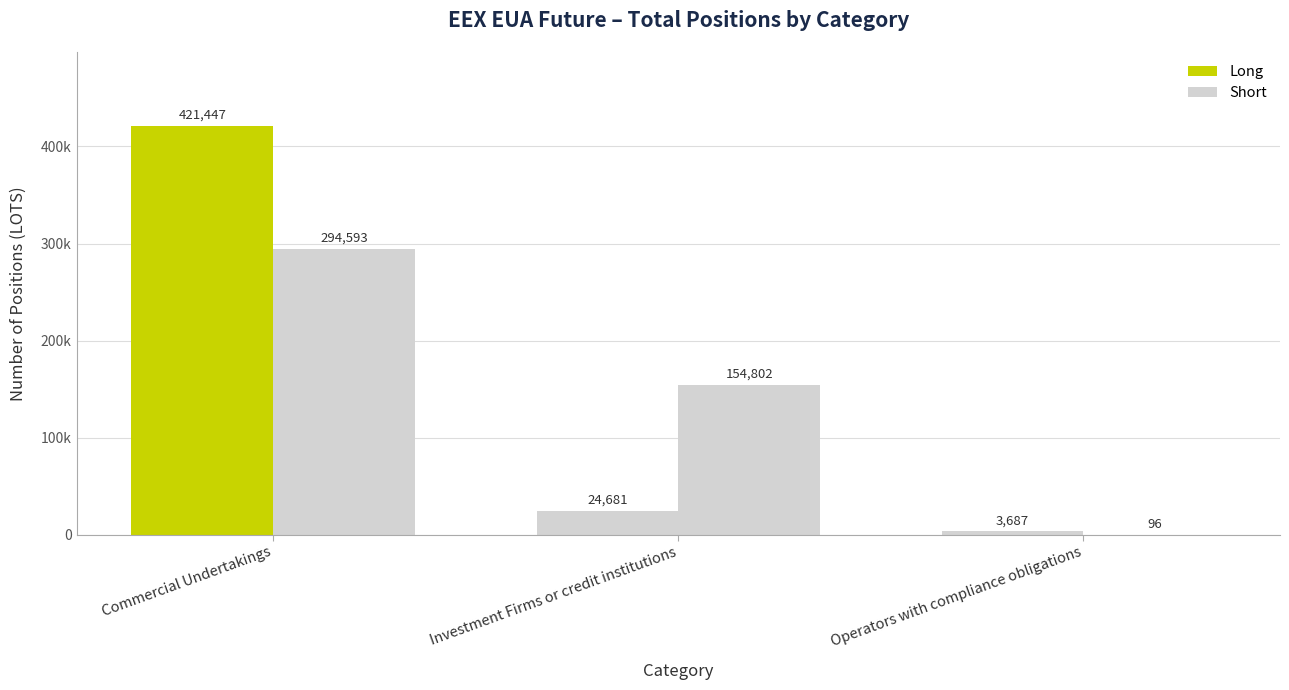

Which series changed the most between Commercial Undertakings and Operators with compliance obligations?

Long